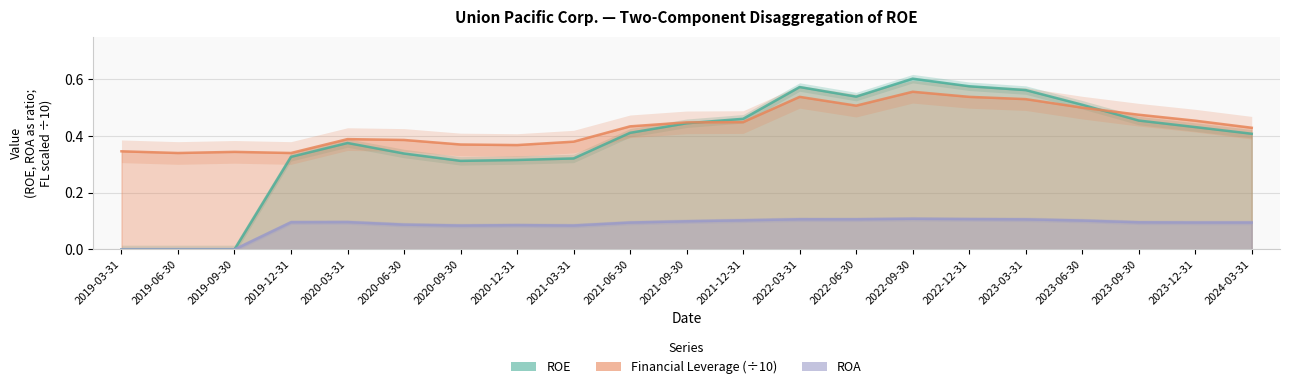

What position from the right is 2023-06-30?

4